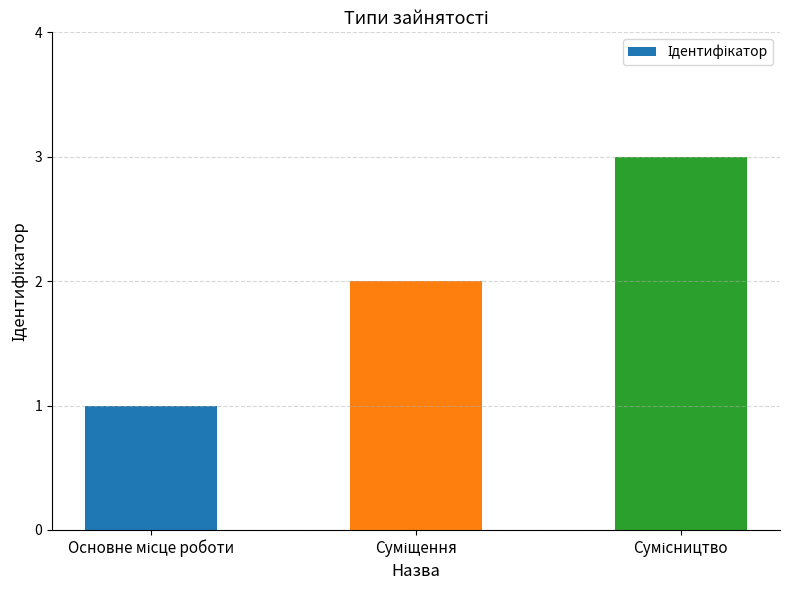

What is the sum of all values?

6